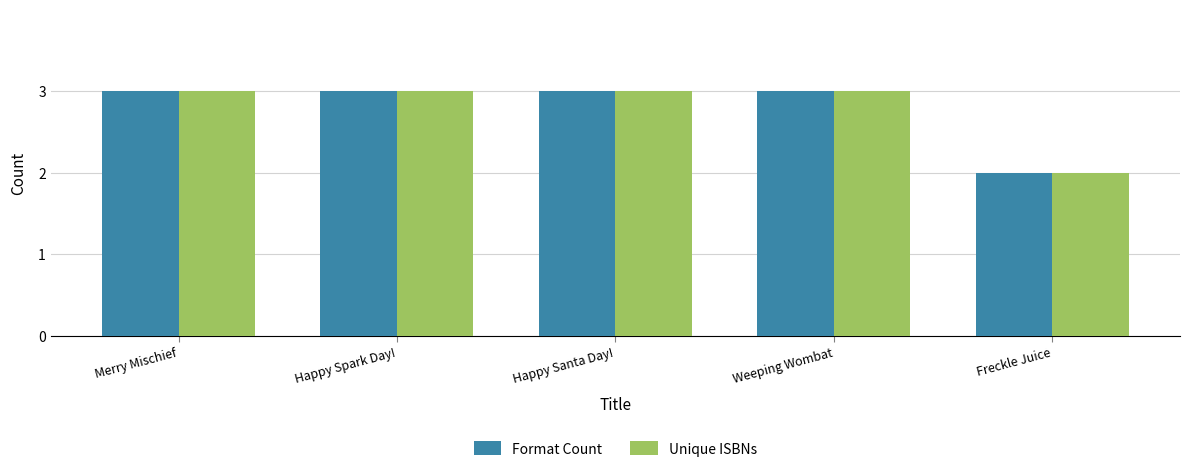

Is it true that Format Count equals 1 at Freckle Juice?

False